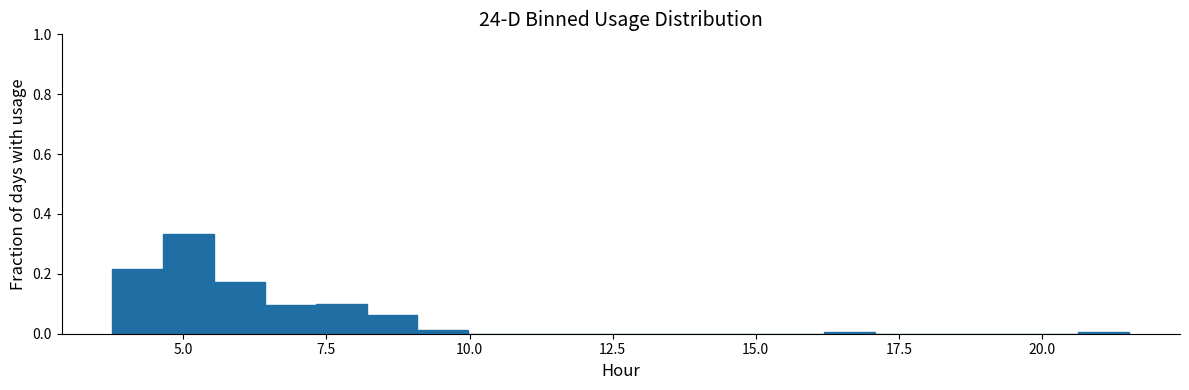

Around what value on the x-axis is the tallest bar? Give the approximate position of its centre, as read against the axis.

5.0